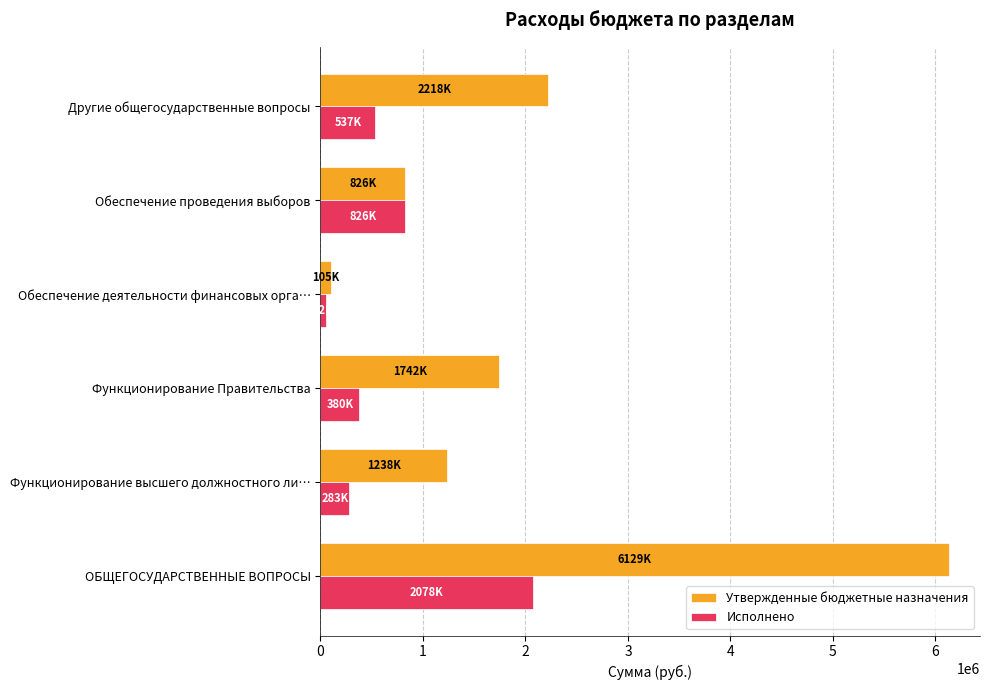

Where is Утвержденные бюджетные назначения nearest to the value 3116755?

Другие общегосударственные вопросы